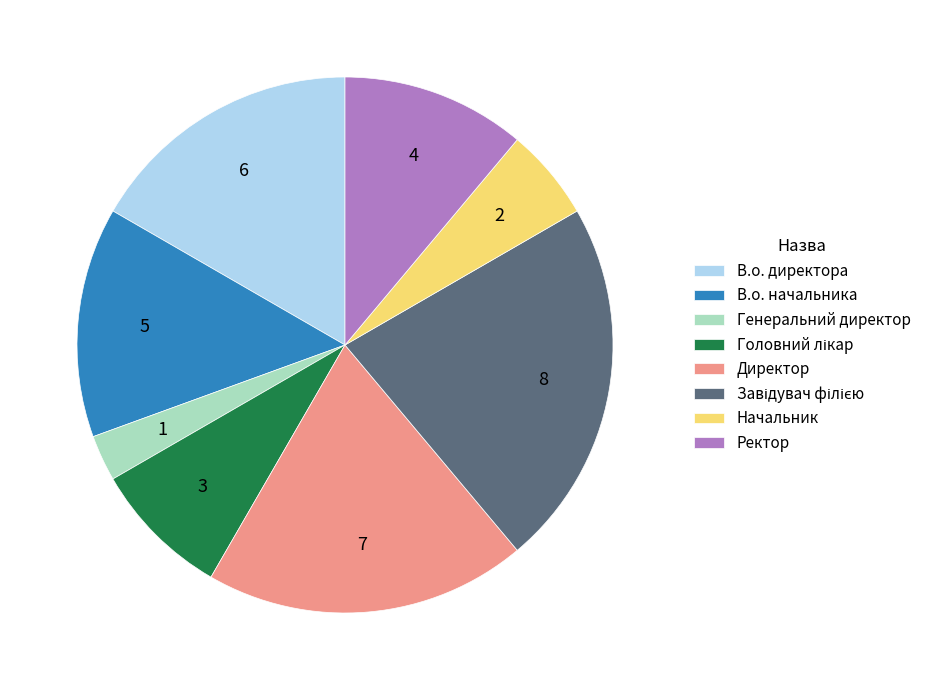

How many slices are in this pie chart?

8